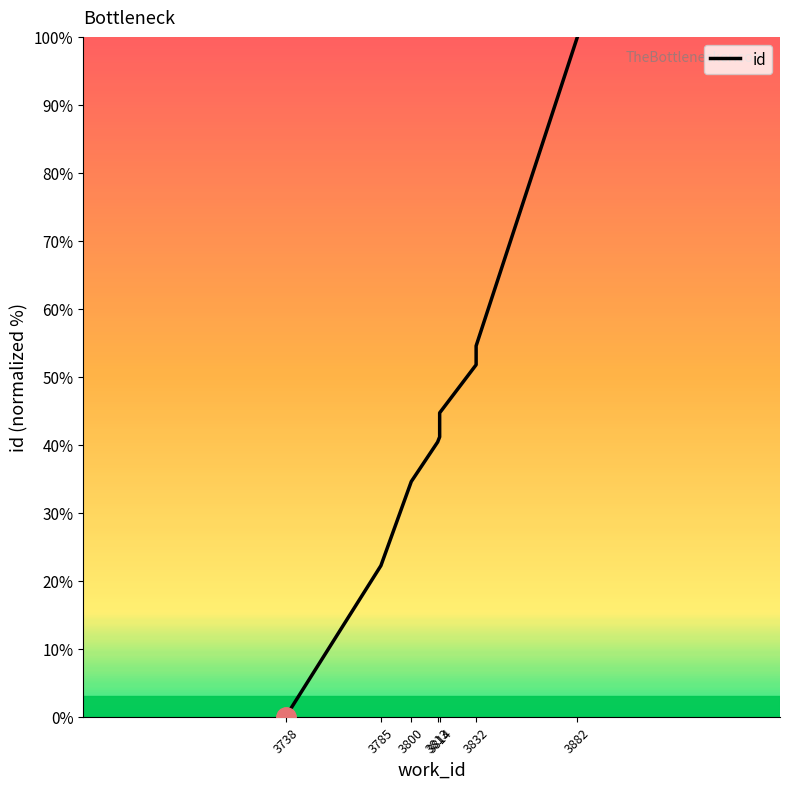

Which has a higher value, 3738 or 3814?

3814